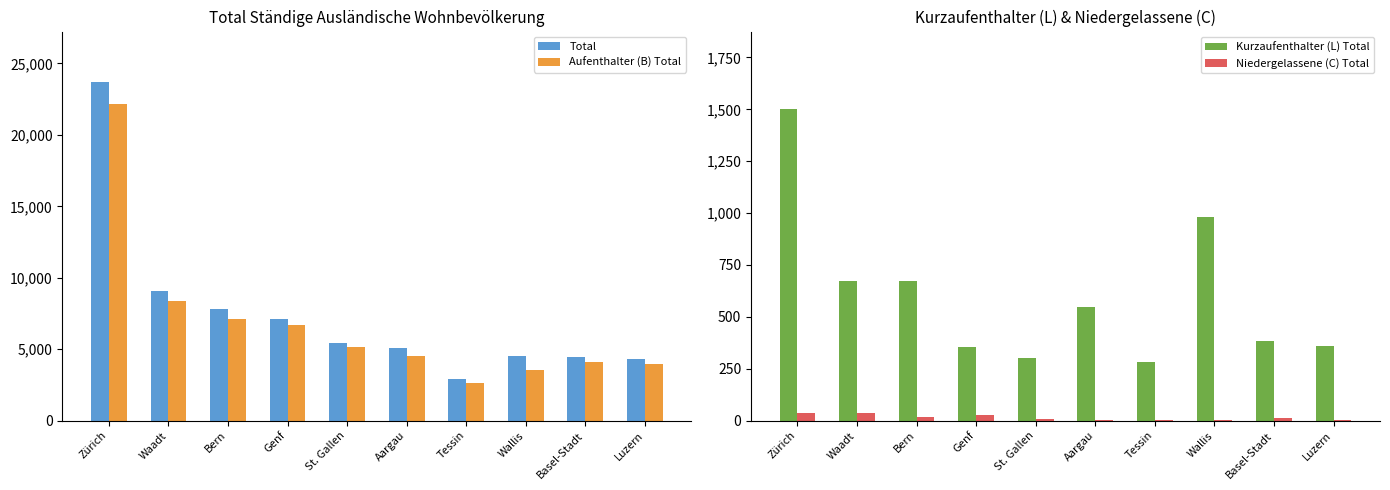

Does the chart contain stacked bars?

No